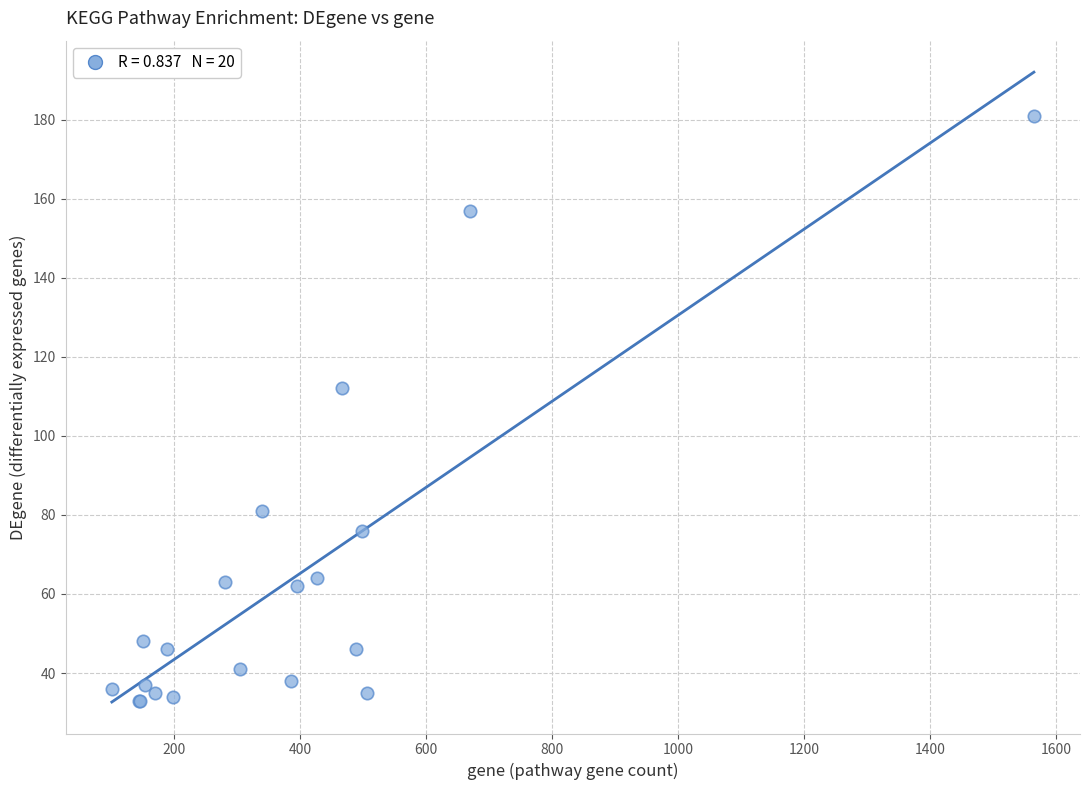

What Y value in the scatter plot is closest to 107?

112